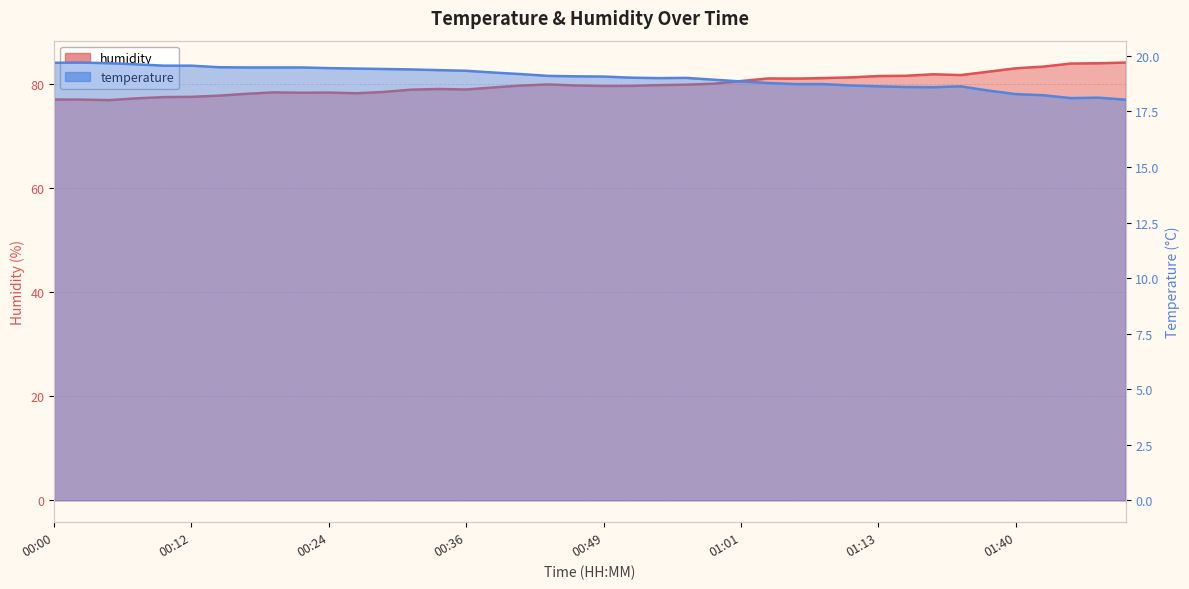

Reading left to right, transcribe all the data shown in this chart.

temperature: 00:00=19.7	00:02=19.7	00:05=19.7	00:07=19.6	00:09=19.6	00:12=19.6	00:14=19.5	00:17=19.5	00:19=19.5	00:22=19.5	00:24=19.4	00:26=19.4	00:29=19.4	00:31=19.4	00:34=19.4	00:36=19.3	00:39=19.2	00:41=19.2	00:44=19.1	00:46=19.1	00:49=19.1	00:51=19.0	00:53=19.0	00:56=19.0	00:58=18.9	01:01=18.9	01:03=18.8	01:06=18.7	01:08=18.7	01:10=18.7	01:13=18.6	01:16=18.6	01:18=18.6	01:32=18.6	01:37=18.4	01:40=18.3	01:42=18.2	01:50=18.1	01:53=18.1	01:55=18.0
humidity: 00:00=76.9	00:02=76.9	00:05=76.8	00:07=77.2	00:09=77.4	00:12=77.4	00:14=77.7	00:17=78.0	00:19=78.3	00:22=78.2	00:24=78.3	00:26=78.1	00:29=78.4	00:31=78.8	00:34=79.0	00:36=78.8	00:39=79.2	00:41=79.6	00:44=79.8	00:46=79.6	00:49=79.5	00:51=79.5	00:53=79.7	00:56=79.8	00:58=80.0	01:01=80.5	01:03=81.0	01:06=80.9	01:08=81.0	01:10=81.2	01:13=81.4	01:16=81.5	01:18=81.8	01:32=81.6	01:37=82.3	01:40=82.9	01:42=83.2	01:50=83.8	01:53=83.9	01:55=84.0